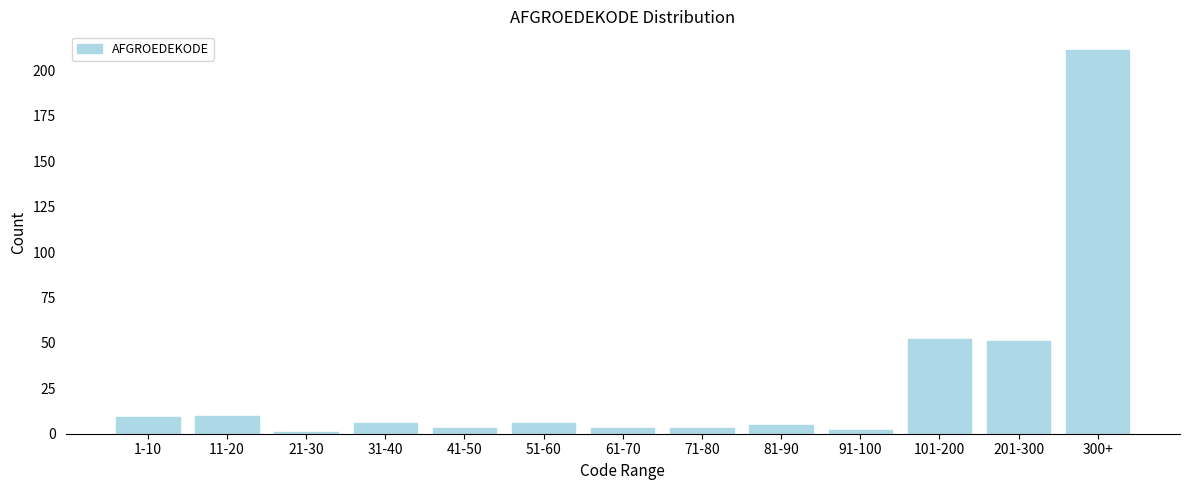

Reading left to right, list all the values displayed in this chart.

1-10=9	11-20=10	21-30=1	31-40=6	41-50=3	51-60=6	61-70=3	71-80=3	81-90=5	91-100=2	101-200=52	201-300=51	300+=211